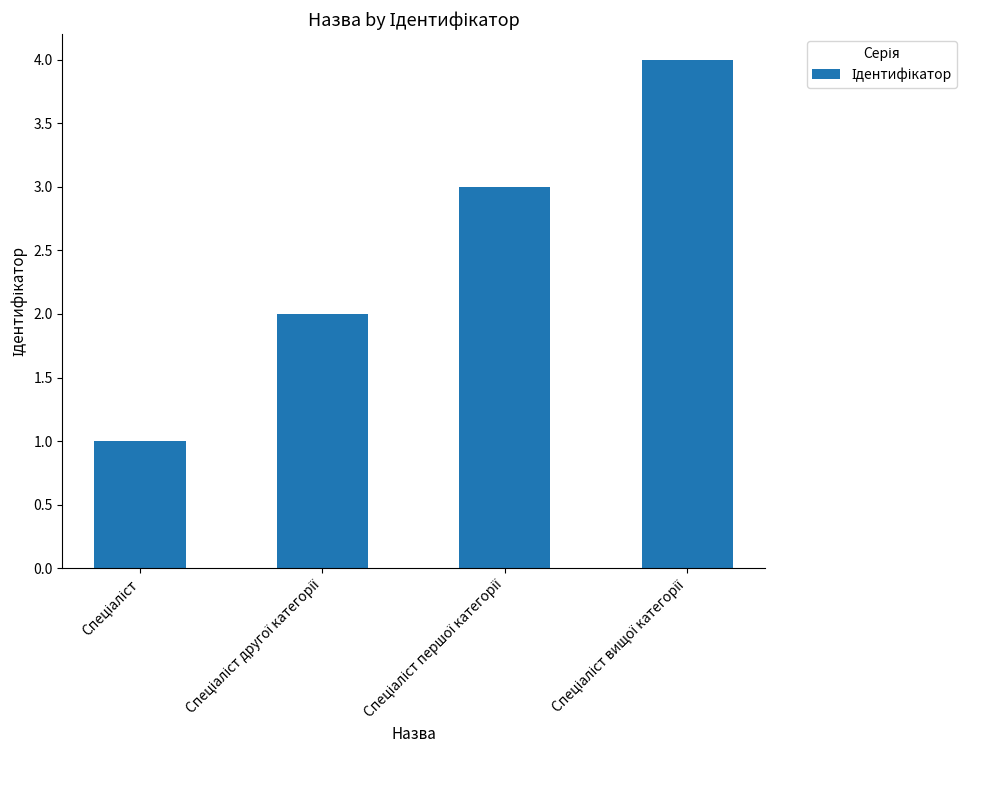

Count the number of data series in this chart.

1